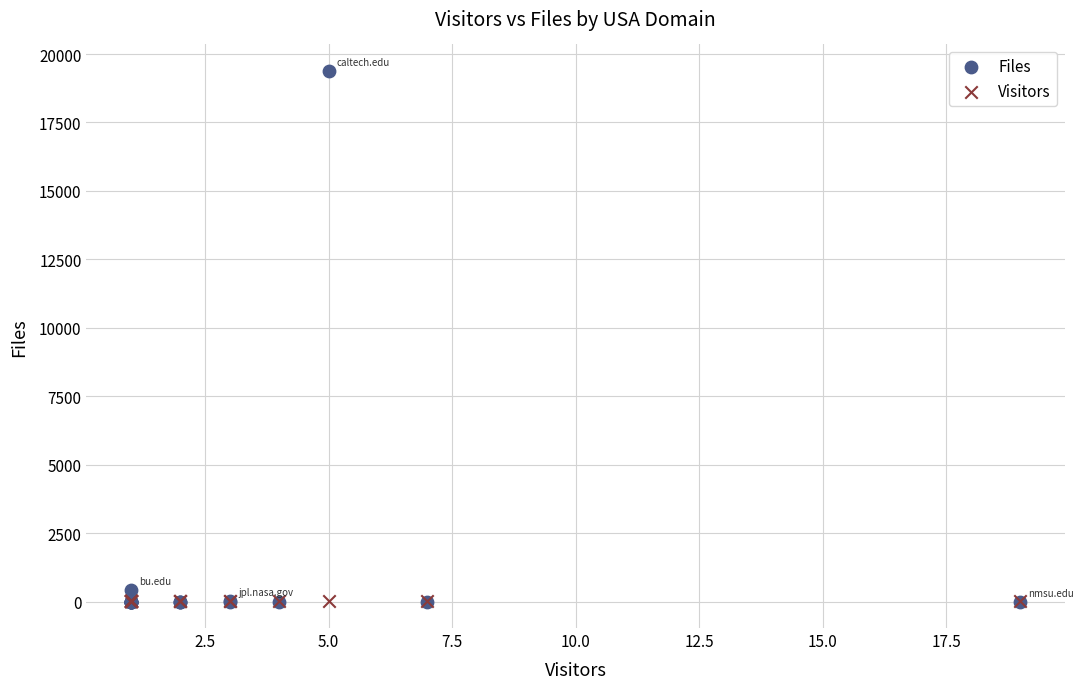

What are all the series names shown in the legend?

Files, Visitors